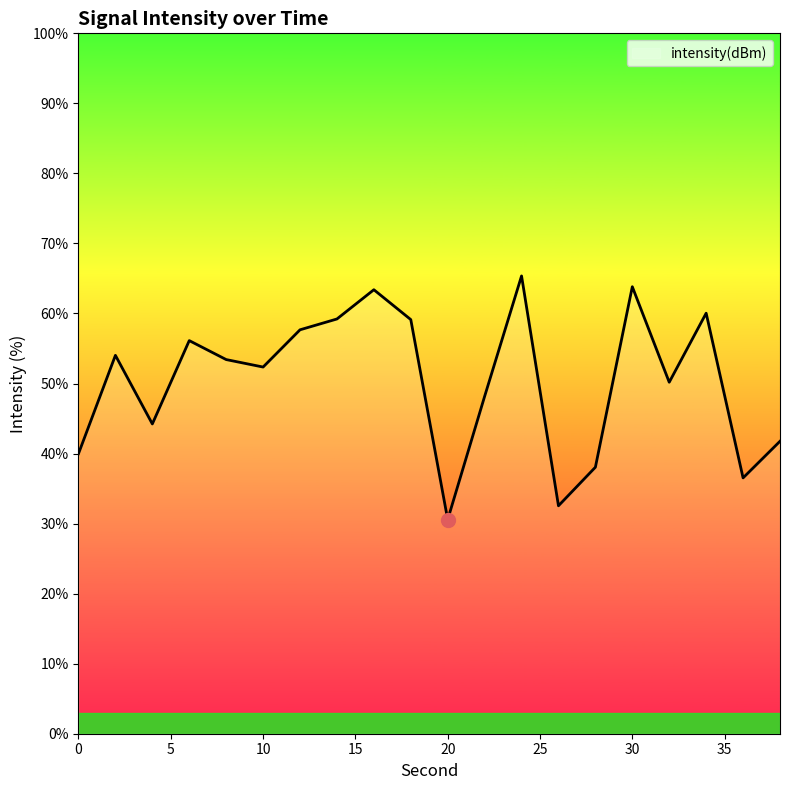

What is the greatest value displayed?

65.4